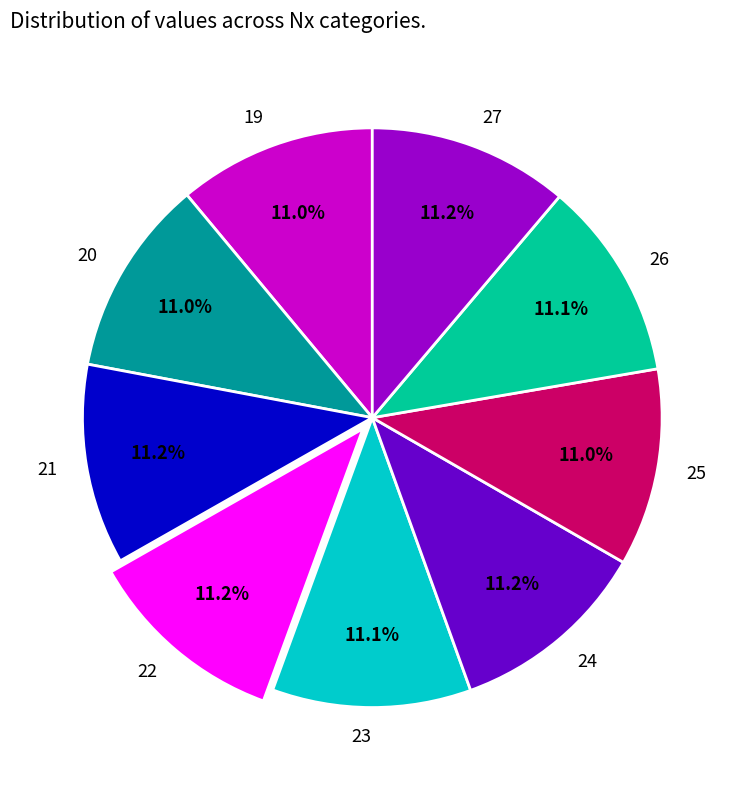

Is there a majority slice in this chart?

No